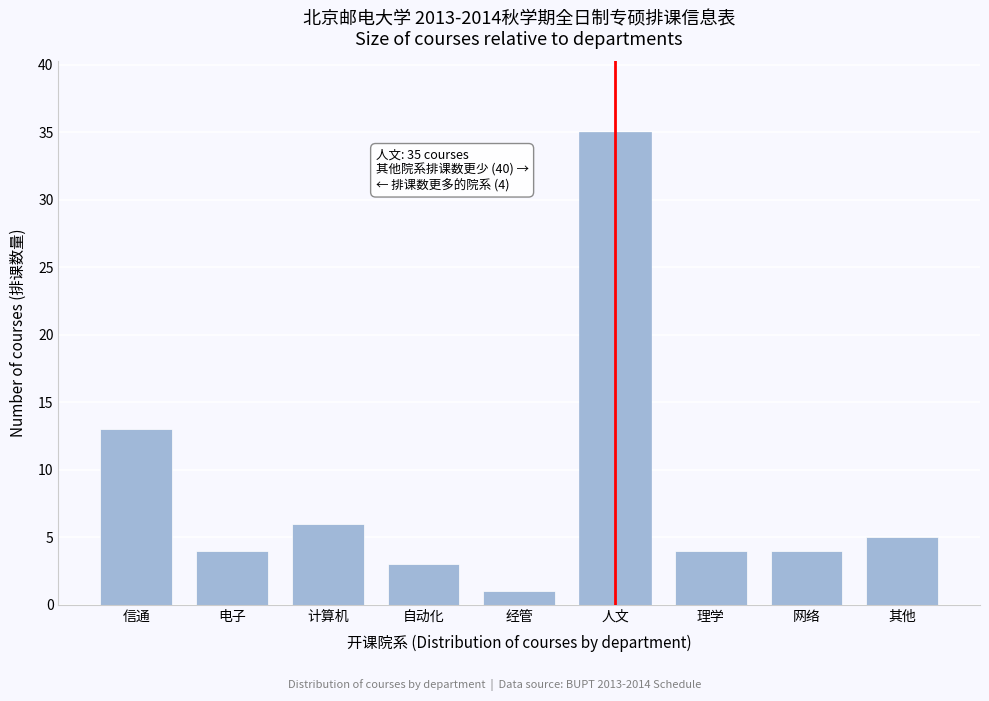

Reading left to right, transcribe all the data shown in this chart.

13	4	6	3	1	35	4	4	5